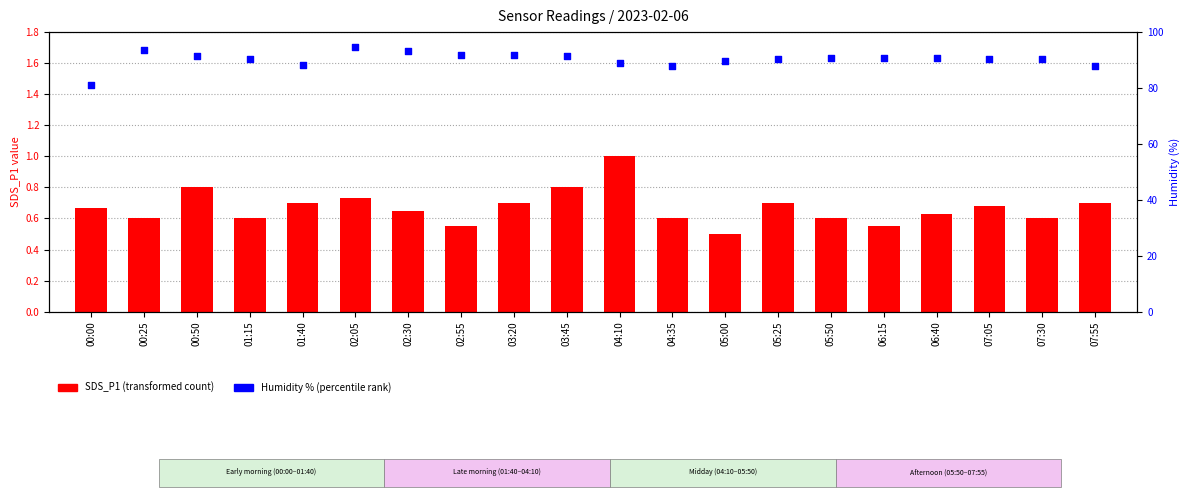

What are all the series names shown in the legend?

SDS_P1 (transformed count), Humidity % (percentile)